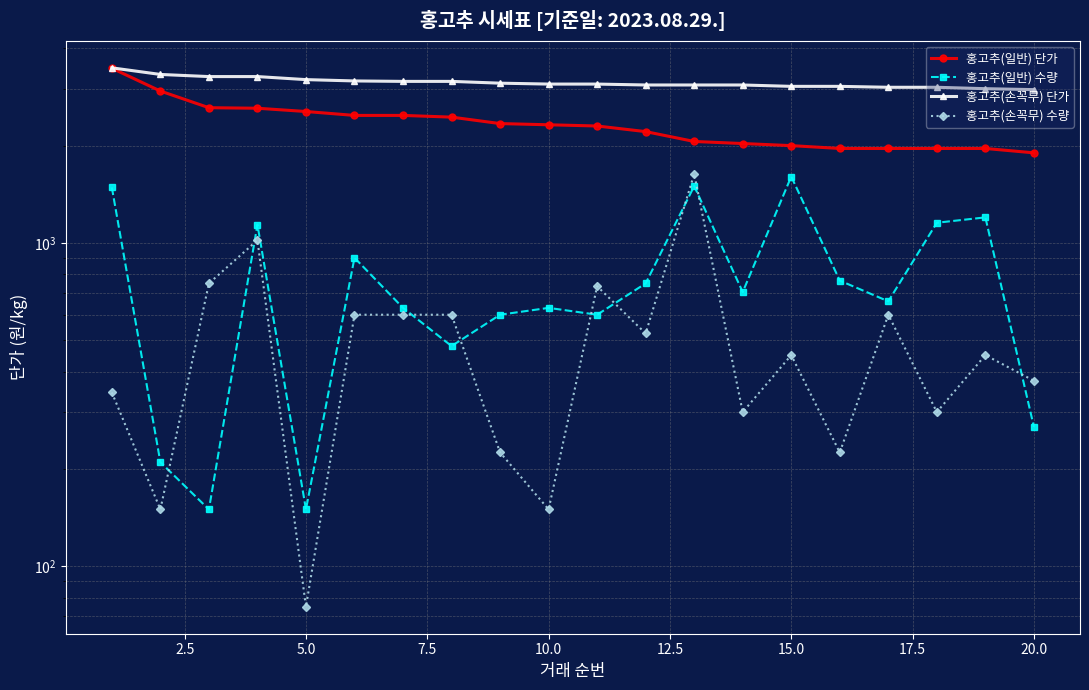

Which series has the widest spread of values?

홍고추(일반) 단가